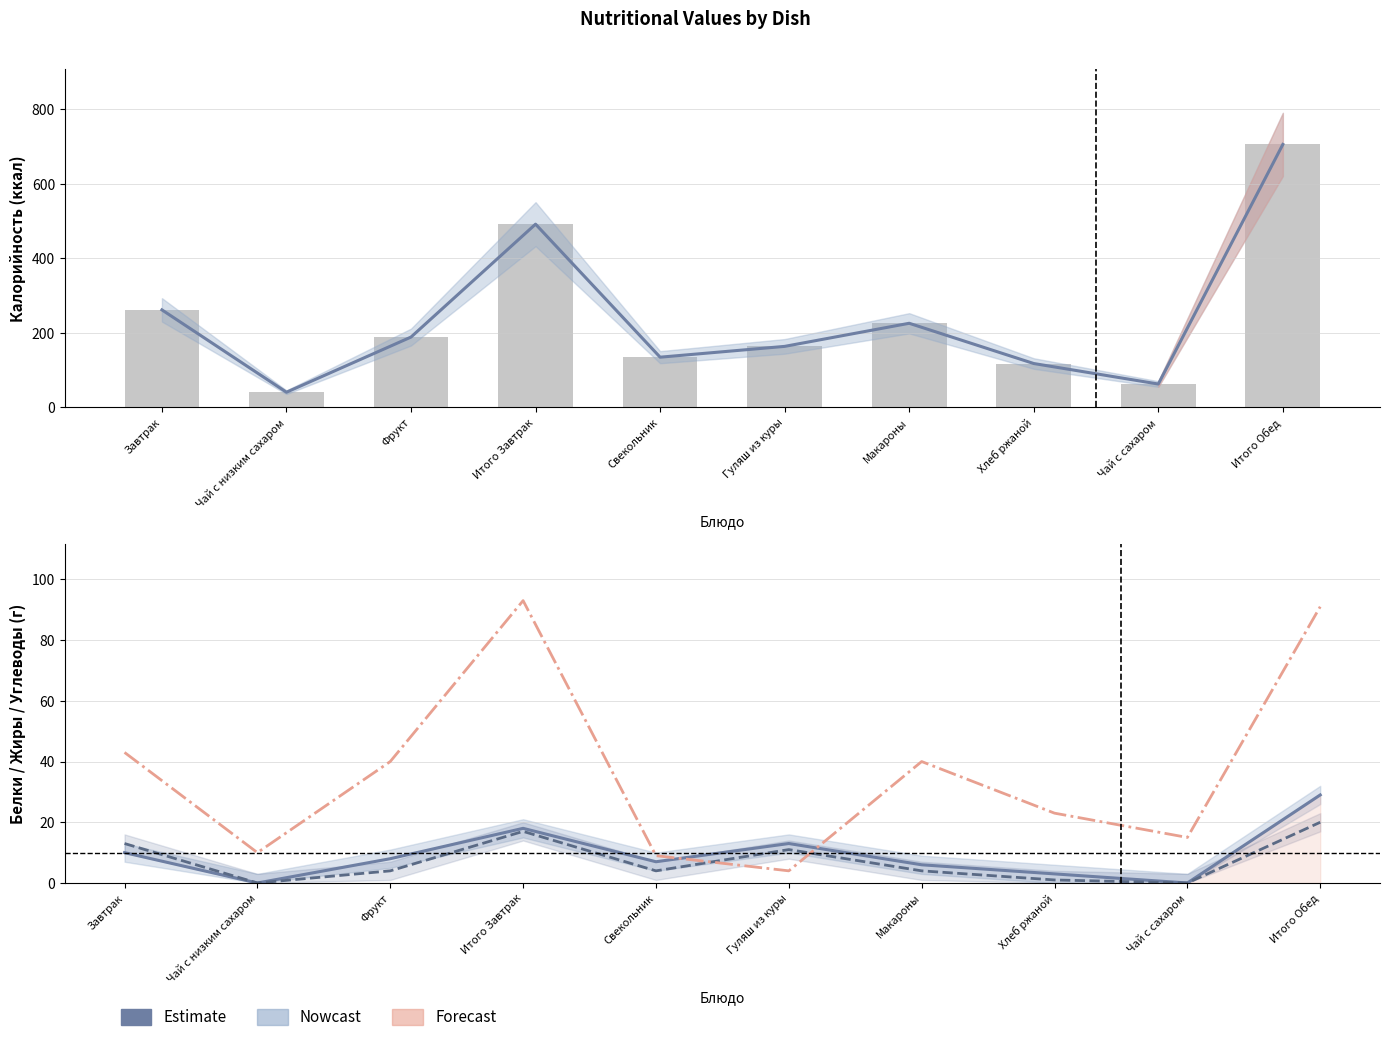

What value does the Углеводы series have at Фрукт?

40